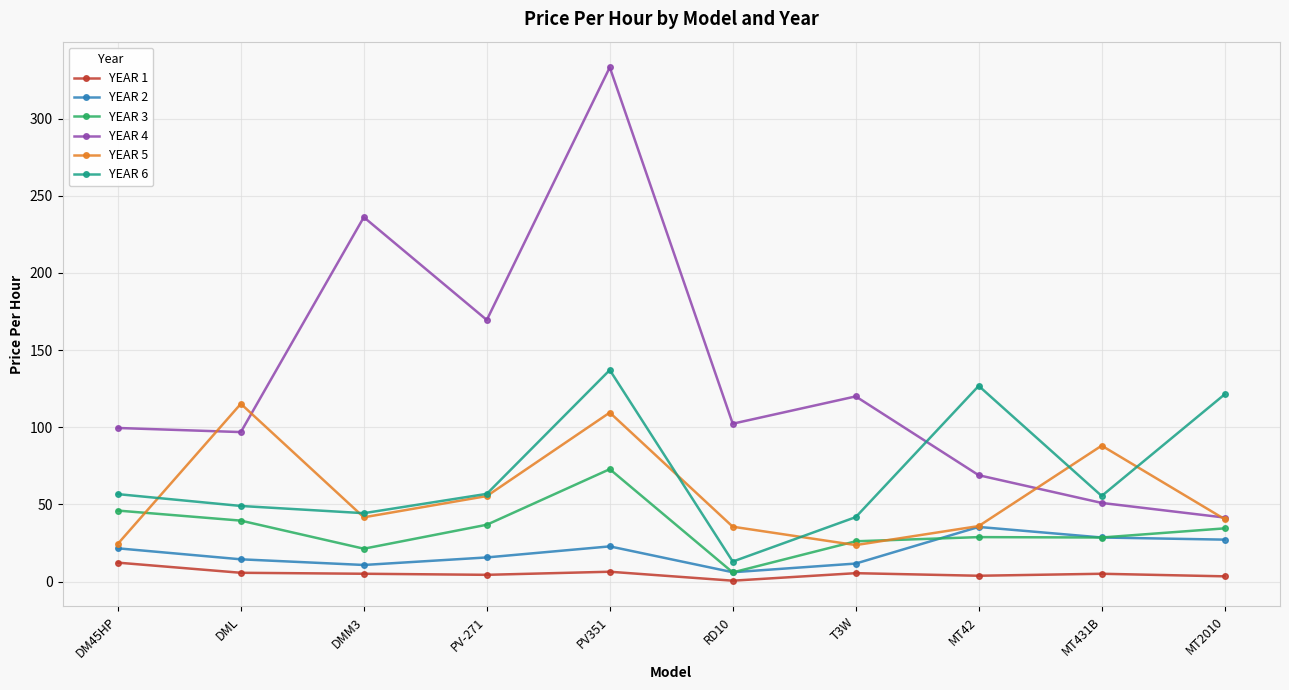

Rank the series by their maximum value, from lowest to highest.

YEAR 1, YEAR 2, YEAR 3, YEAR 5, YEAR 6, YEAR 4